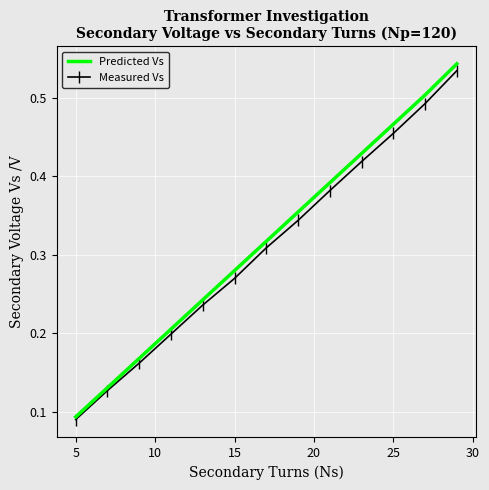

Which series has the largest range (max minus min)?

Predicted Vs